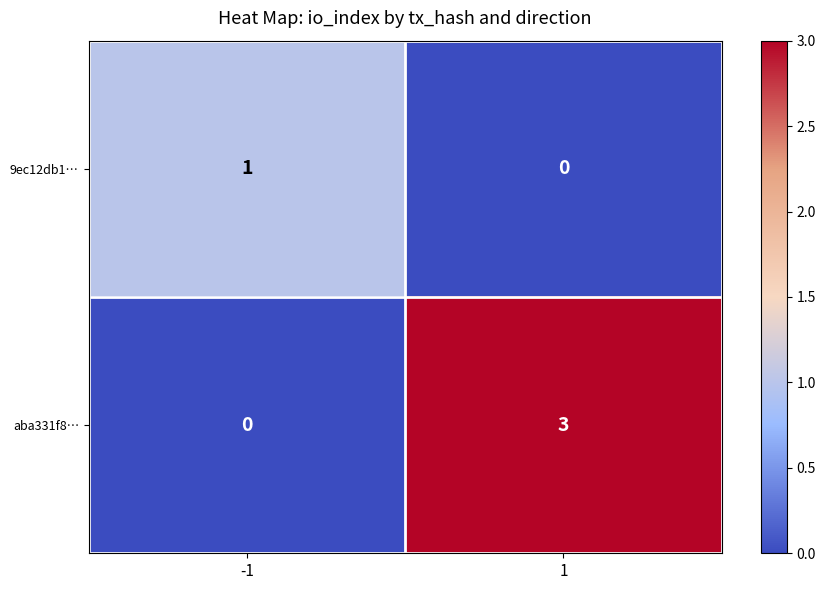

Reading left to right, what are all the values shown in this chart?

9ec12db1…: 1	0
aba331f8…: 0	3